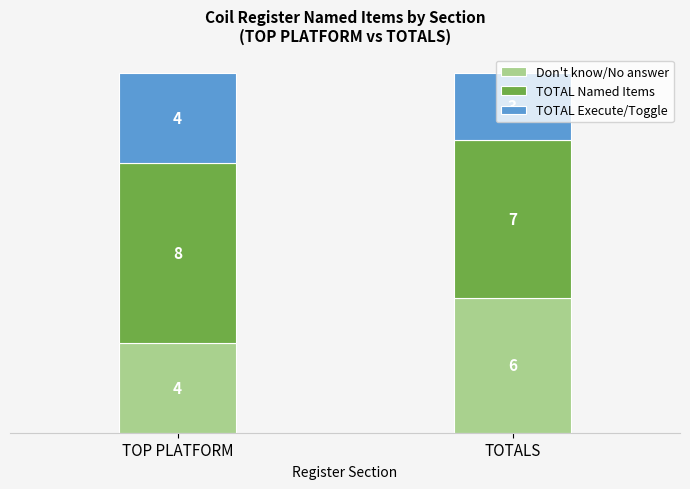

What is the approximate value of Don't know/No answer at TOTALS?

6